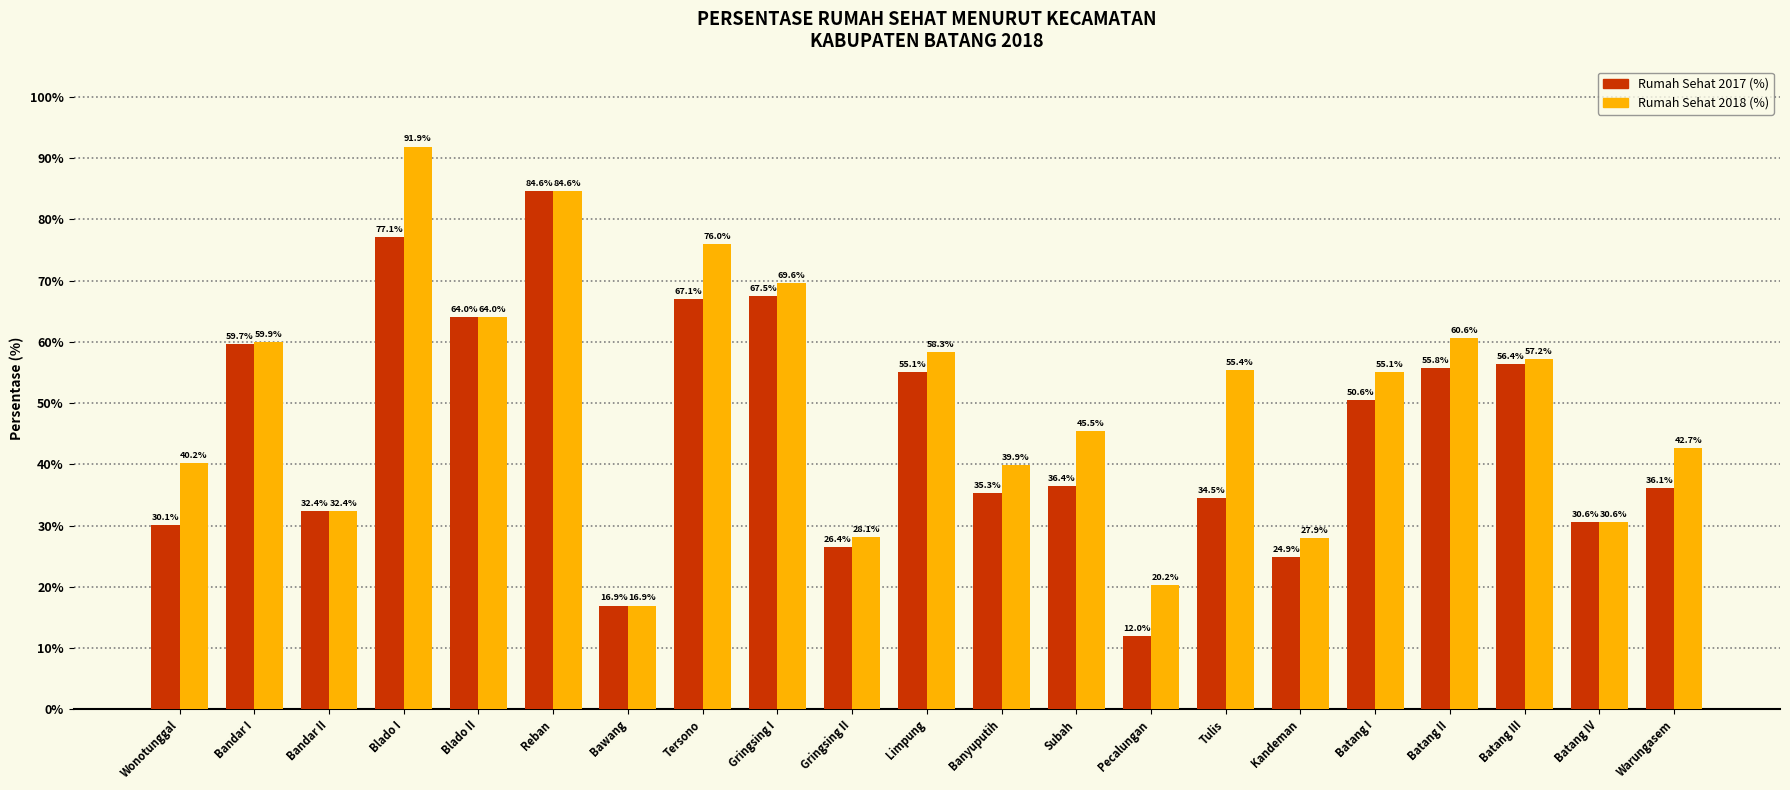

At Wonotunggal, list the series in order from largest to smallest.

Rumah Sehat 2018 (%), Rumah Sehat 2017 (%)